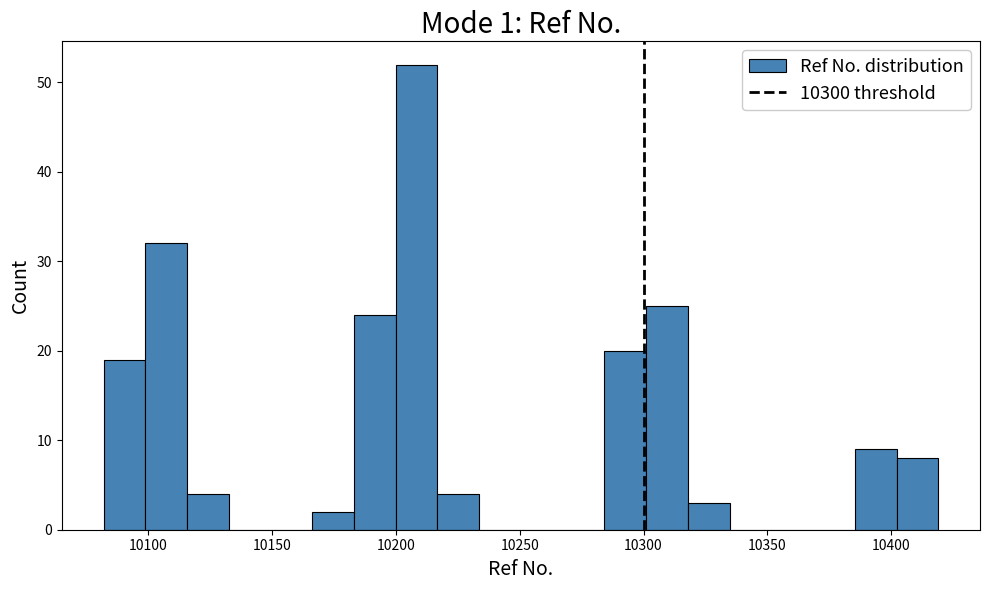

Read against the x-axis, roughly where is the centre of the tallest bar?

10210